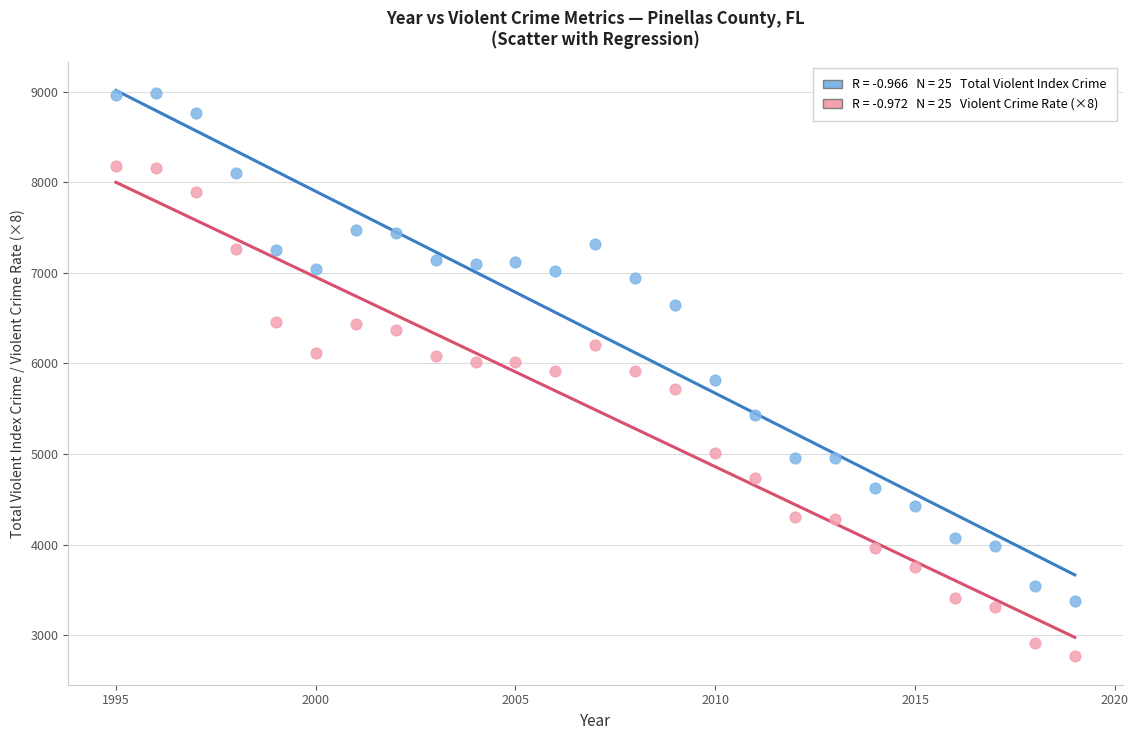

Across all data points, what is the range of Y values (max minus min)?

6220.0